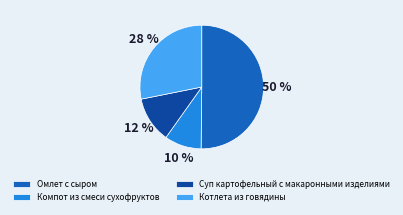

To the nearest percent, what is the average slice percentage?

25%